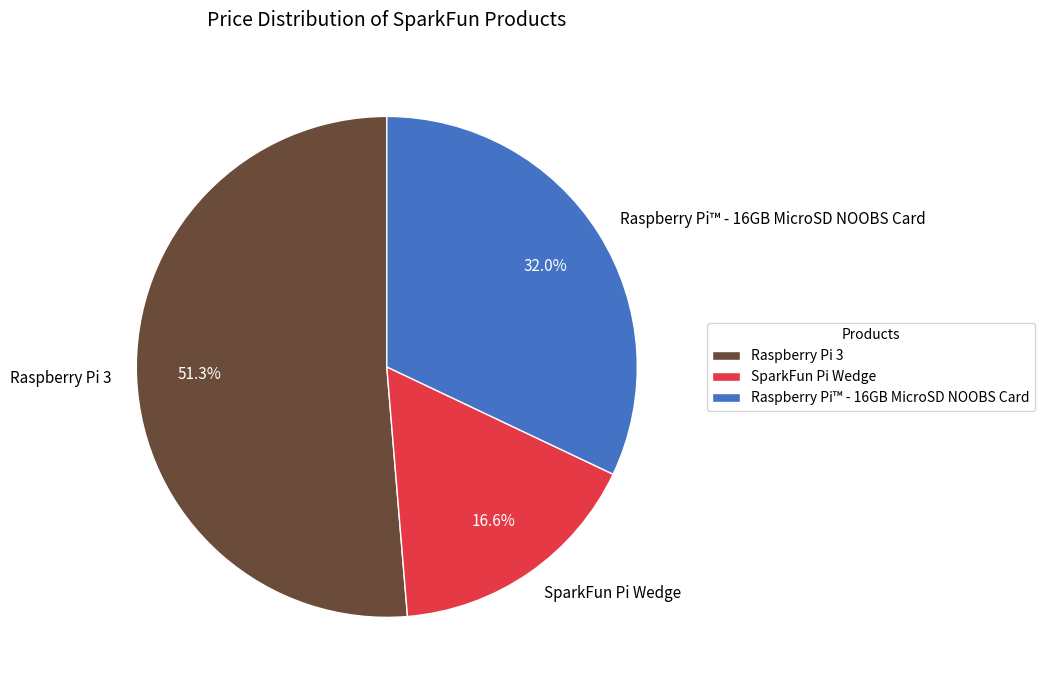

To the nearest percent, what is the difference between the Raspberry Pi 3 and SparkFun Pi Wedge slice percentages?

35%